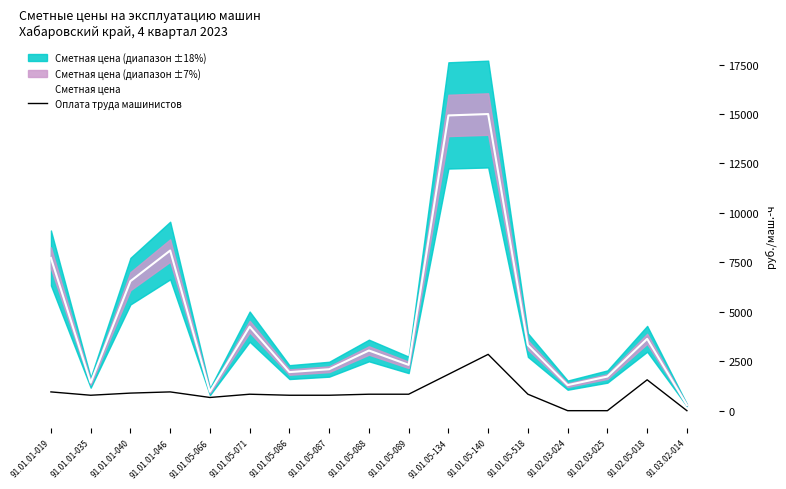

Read the Оплата труда машинистов value at 91.01.01-035.

780.3